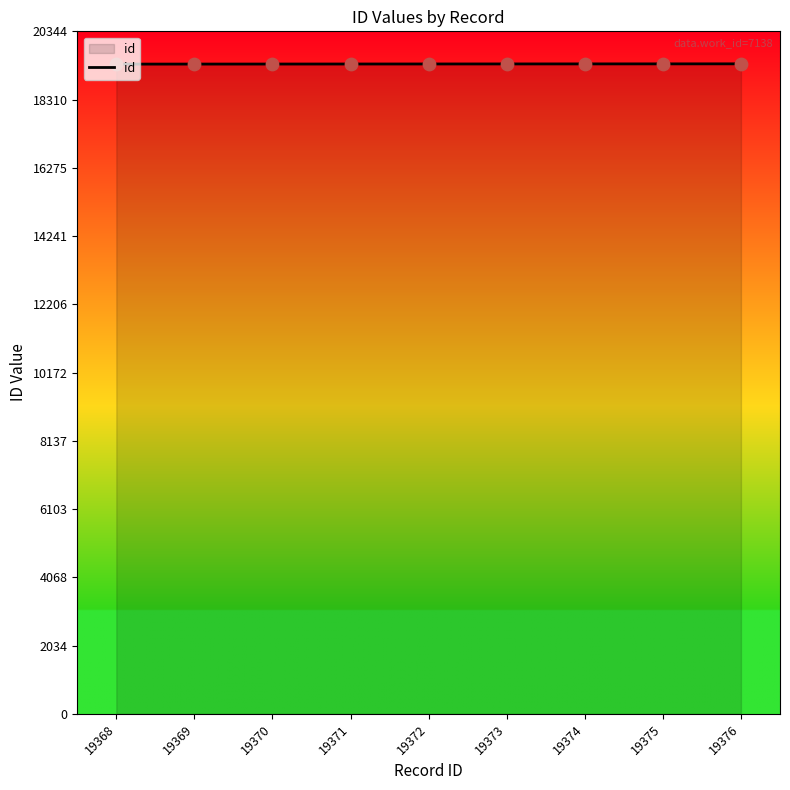

What is the change in value from 19369 to 19375?

+6